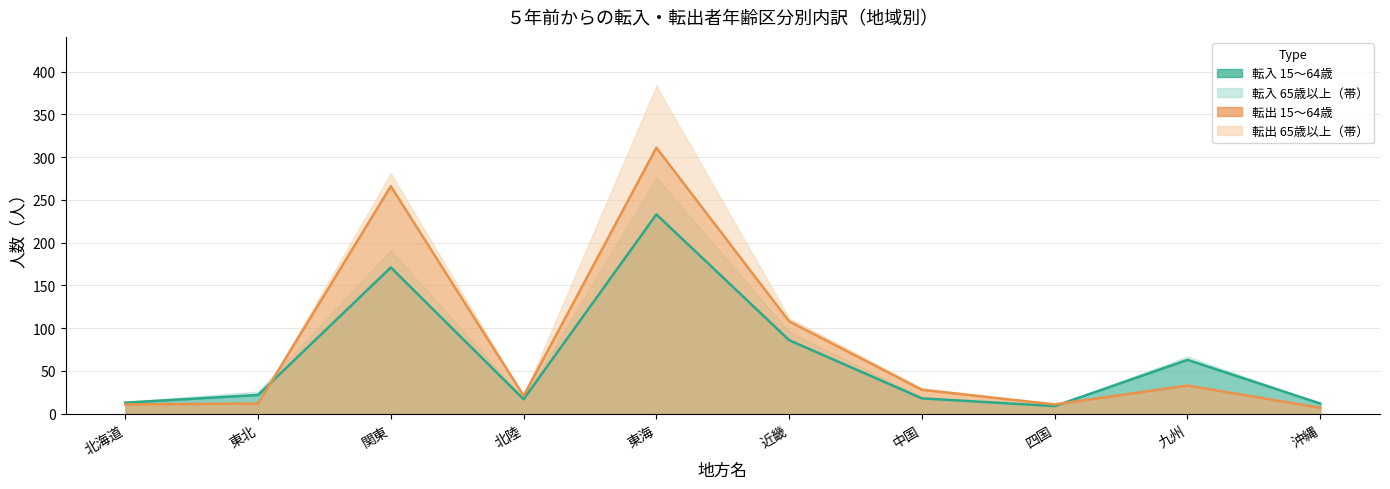

How many lines are shown in the chart?

2